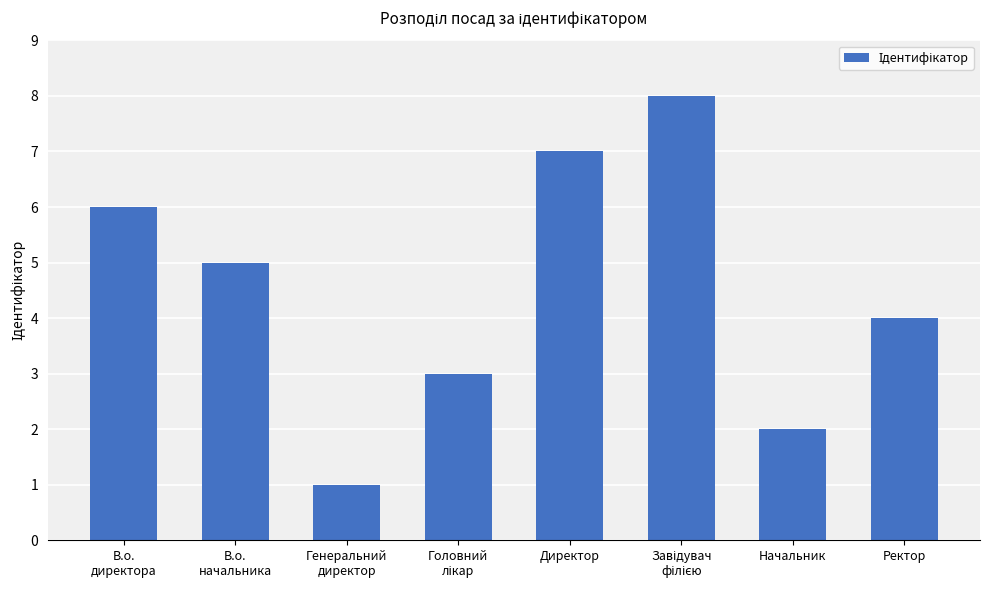

What is the maximum value shown in the chart?

8